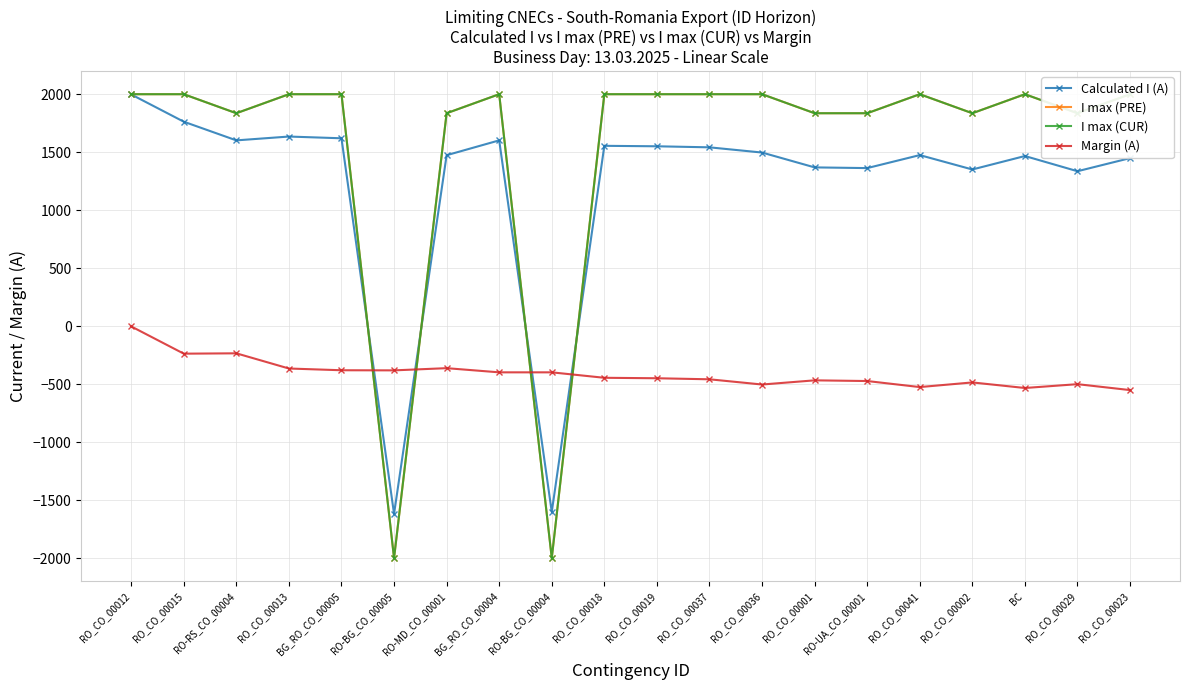

List the series in order of their peak value, lowest first.

Margin (A), Calculated I (A), I max (PRE), I max (CUR)